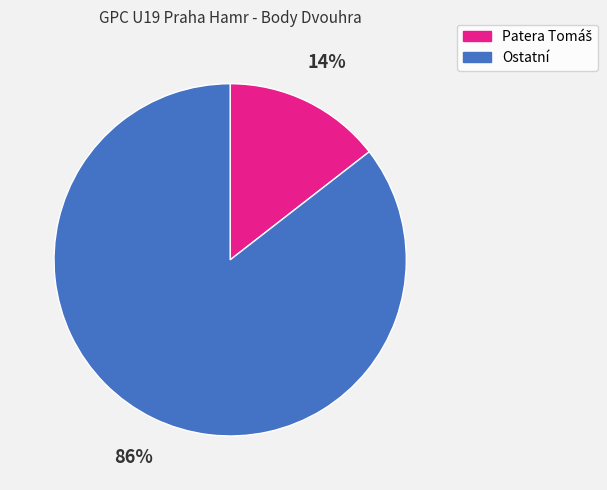

Does any single category account for the majority?

Yes